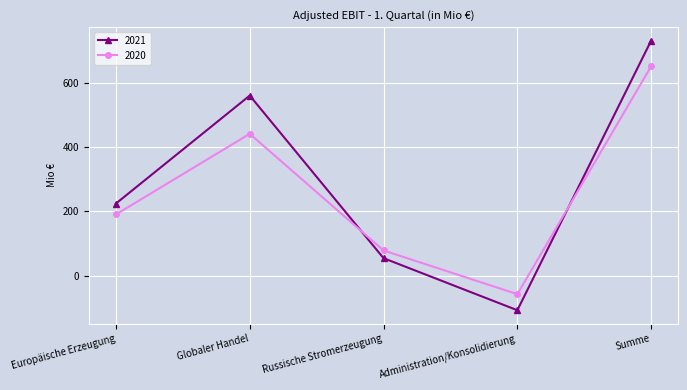

What is the approximate value of 2021 at Europäische Erzeugung?

224